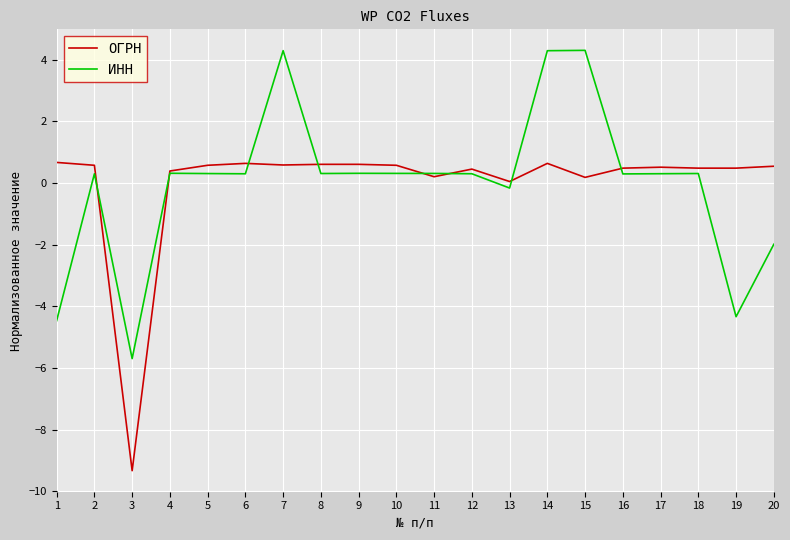

What is the difference between the highest and lowest values at 7?

3.7